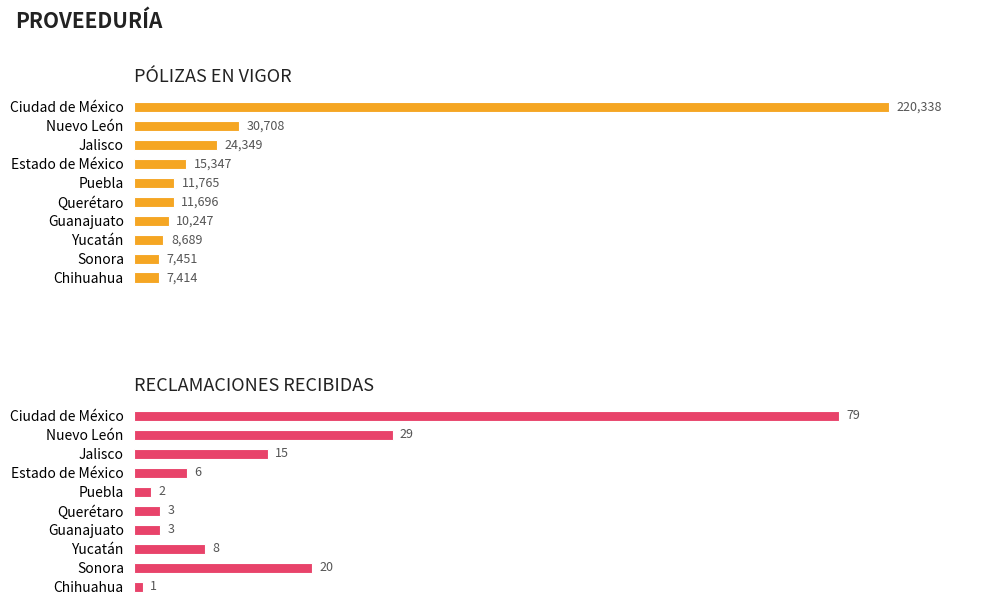

At 9, list the series in order from smallest to largest.

RECLAMACIONES RECIBIDAS, PÓLIZAS EN VIGOR